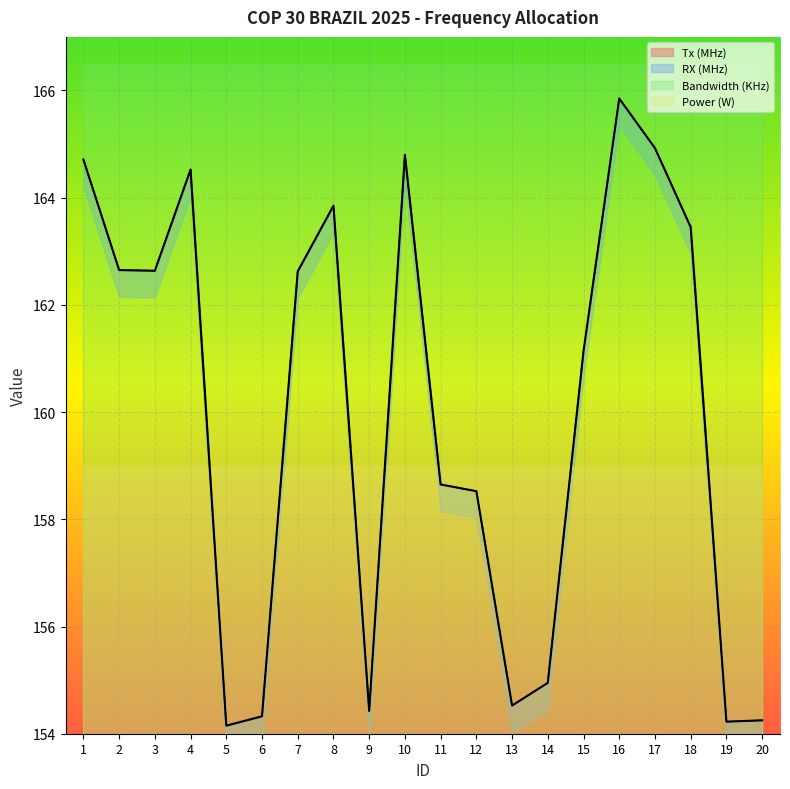

The RX (MHz) series shows 57.4 at 19. True or false?

False